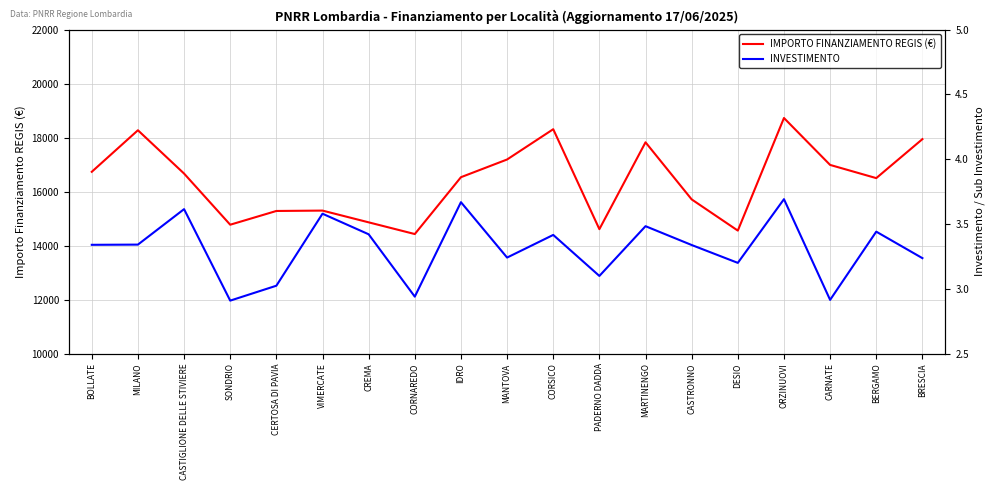

True or false: INVESTIMENTO has a value of 3.2 at MANTOVA.

True